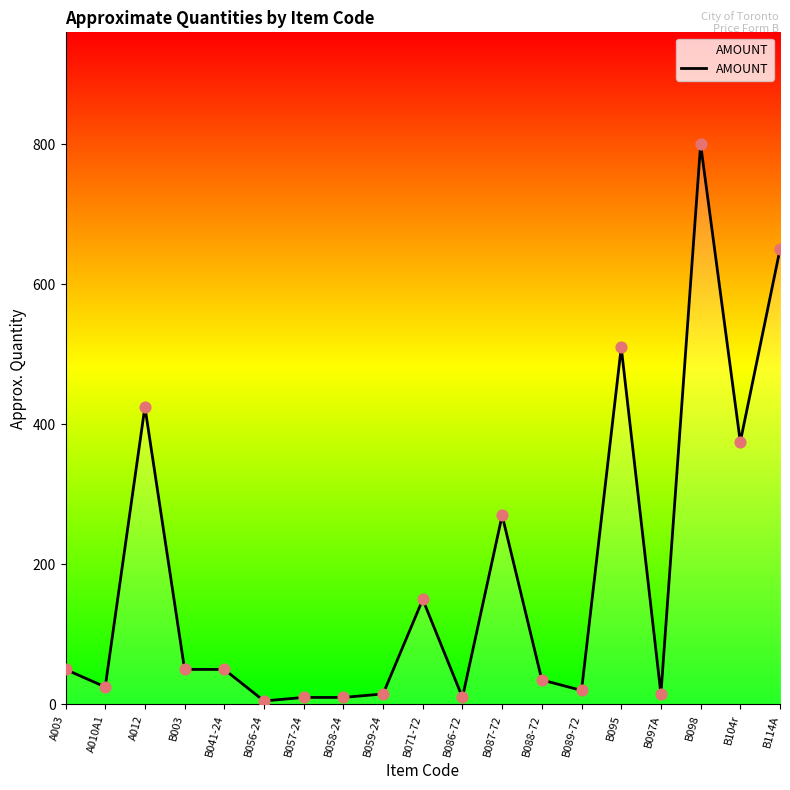

What is the change in value from A010A1 to B087-72?

+245